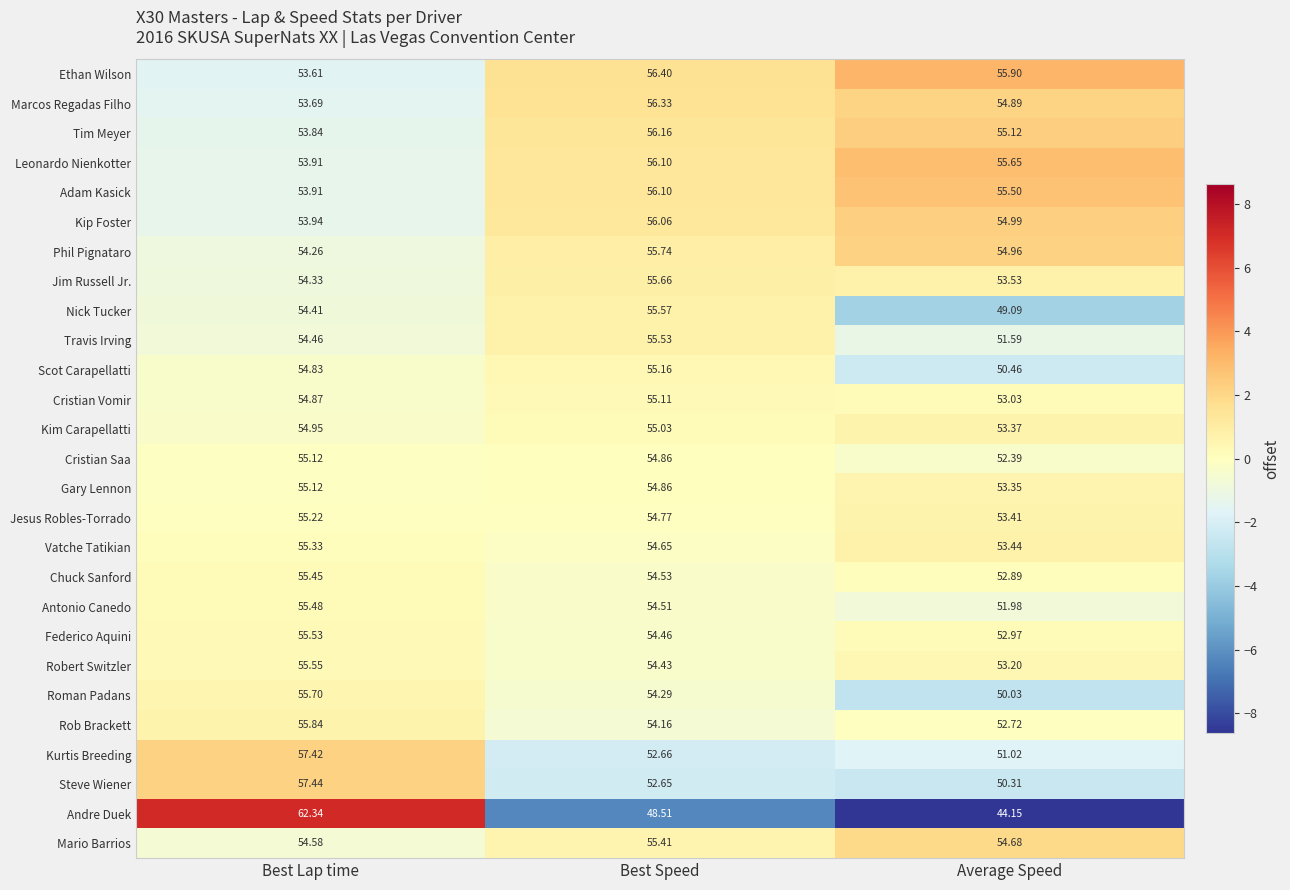

At which category is the sum across all series the highest?

Best Lap time